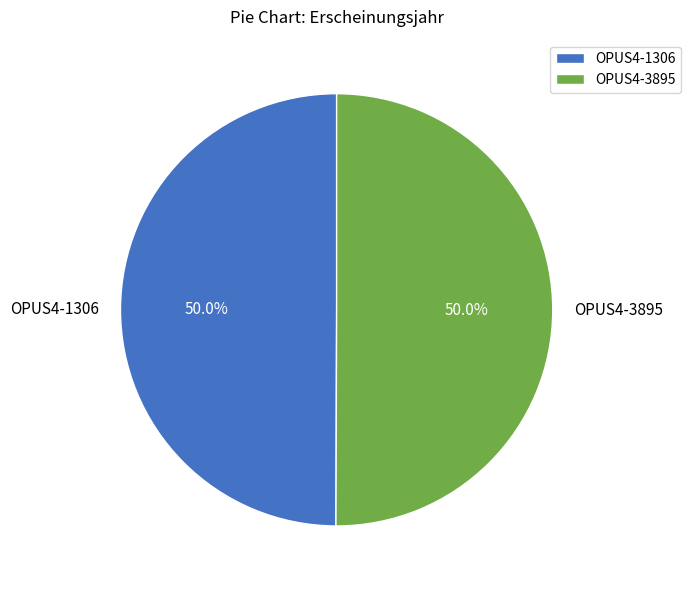

To the nearest percent, what percentage of the pie is OPUS4-3895?

50%